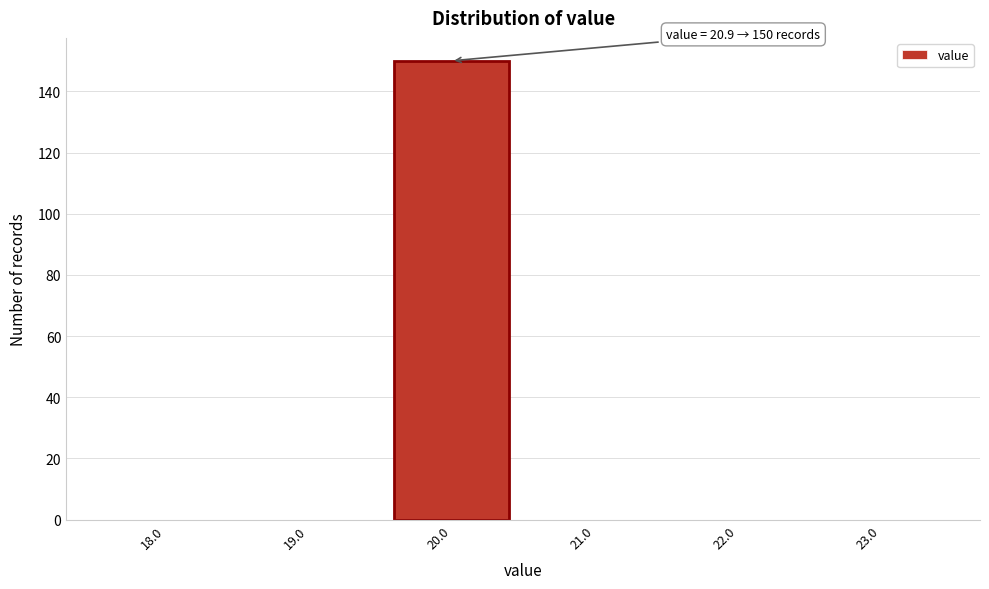

Reading right to left, transcribe all the data shown in this chart.

23.0=0	22.0=0	21.0=0	20.0=150	19.0=0	18.0=0